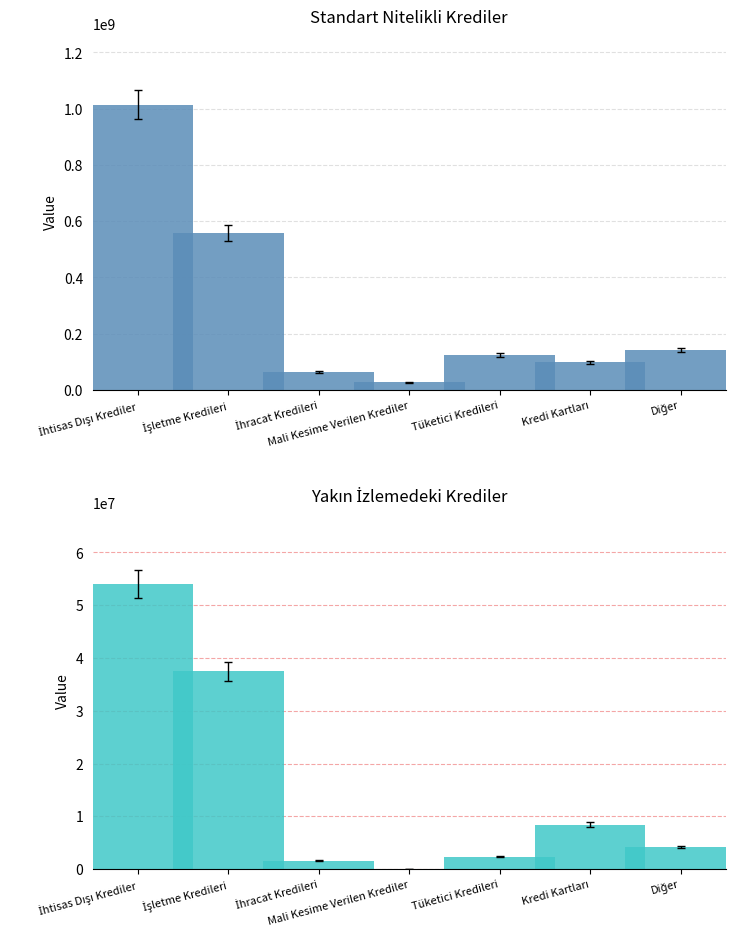

What position from the left is Tüketici Kredileri?

5